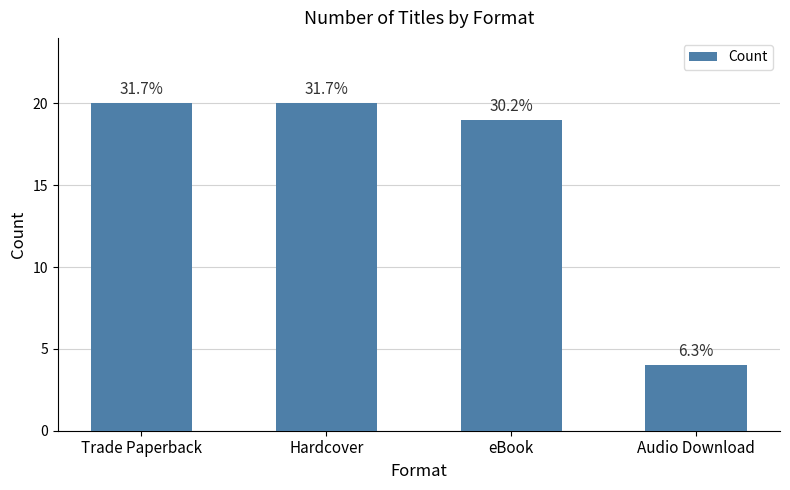

Reading left to right, transcribe all the data shown in this chart.

Trade Paperback=20	Hardcover=20	eBook=19	Audio Download=4